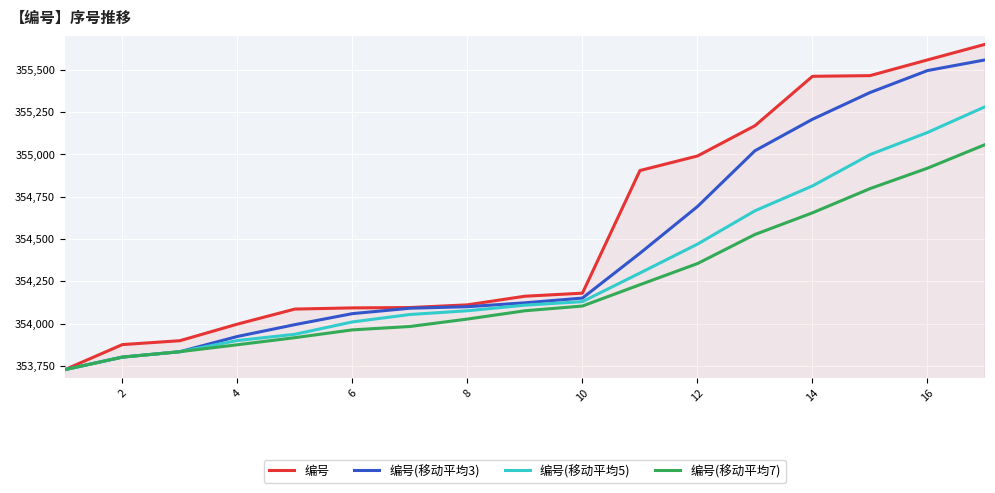

Which series has the largest total across all categories?

编号